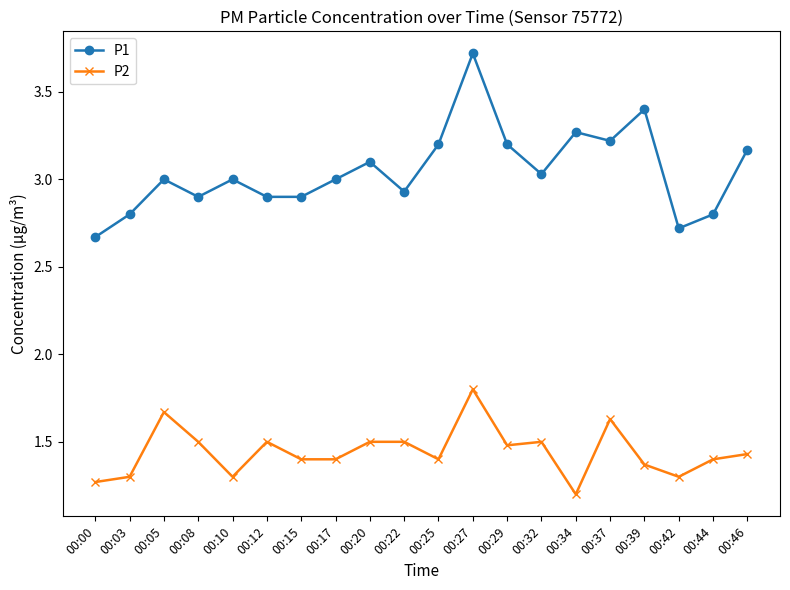

Which series has the largest total across all categories?

P1